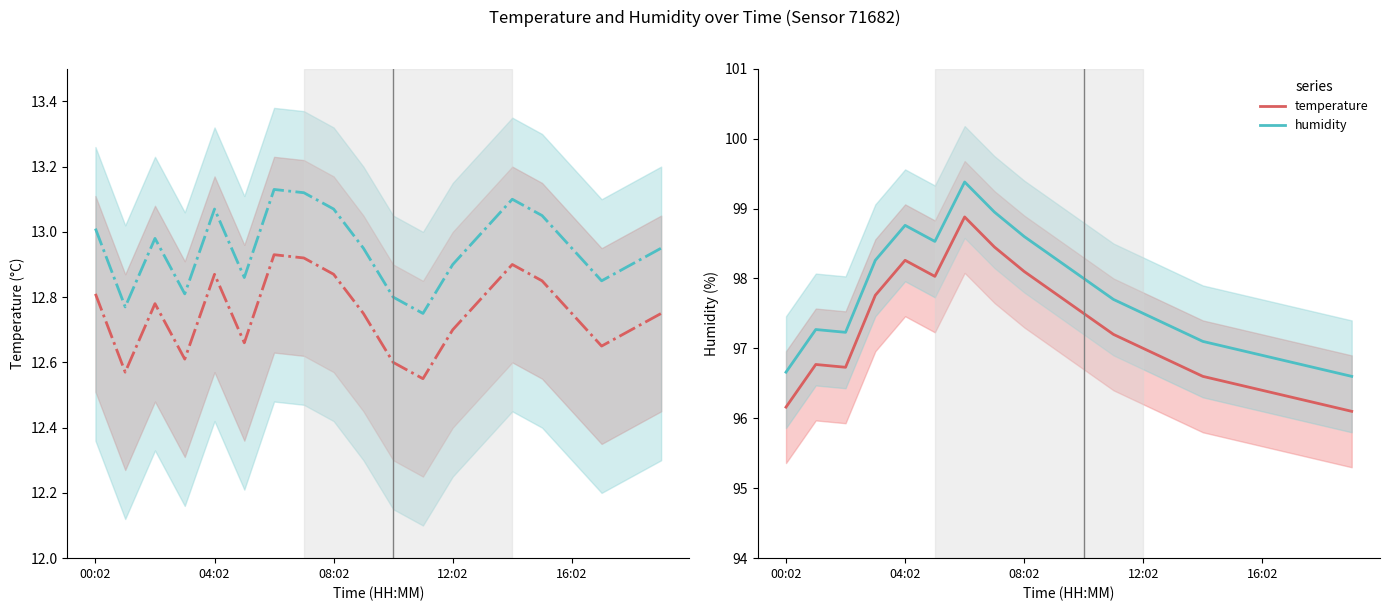

What is the sum of the temperature_CI values at 11 and 19?

25.7